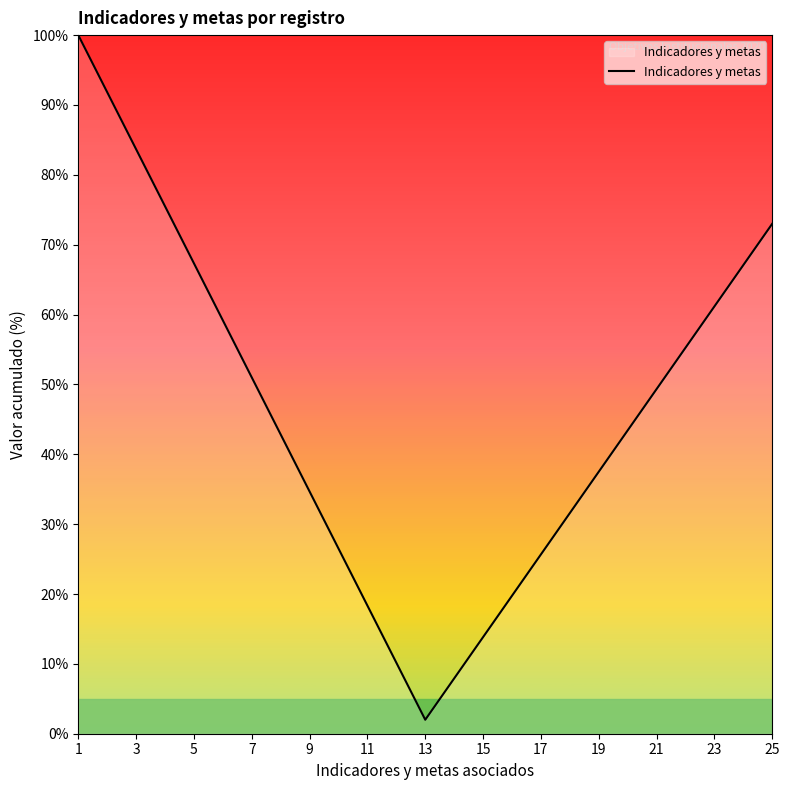

What is the smallest value displayed?

2.0